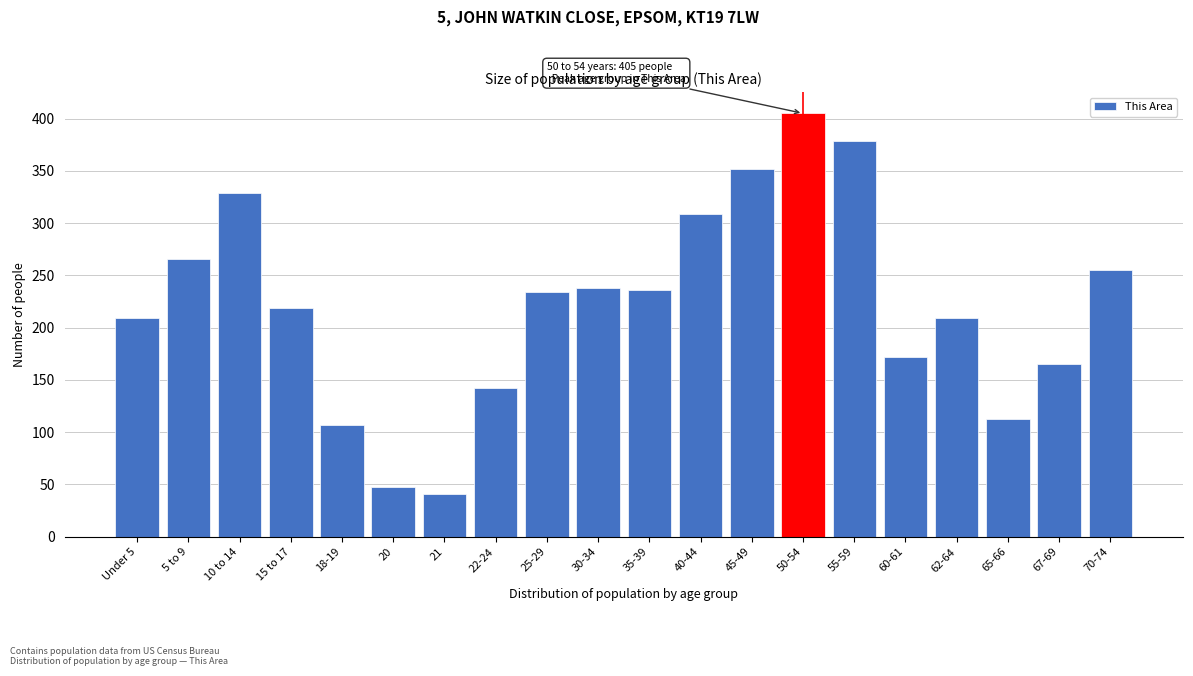

Reading left to right, extract all data points from this chart.

209	266	329	219	107	48	41	142	234	238	236	309	352	405	379	172	209	113	165	255